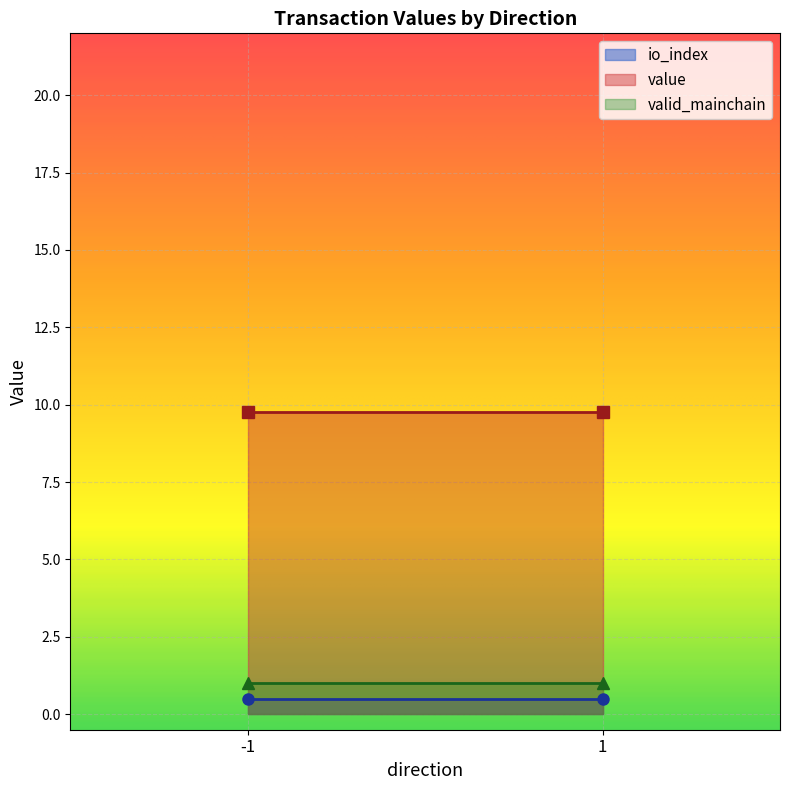

Which category has the lowest value across all series?

-1